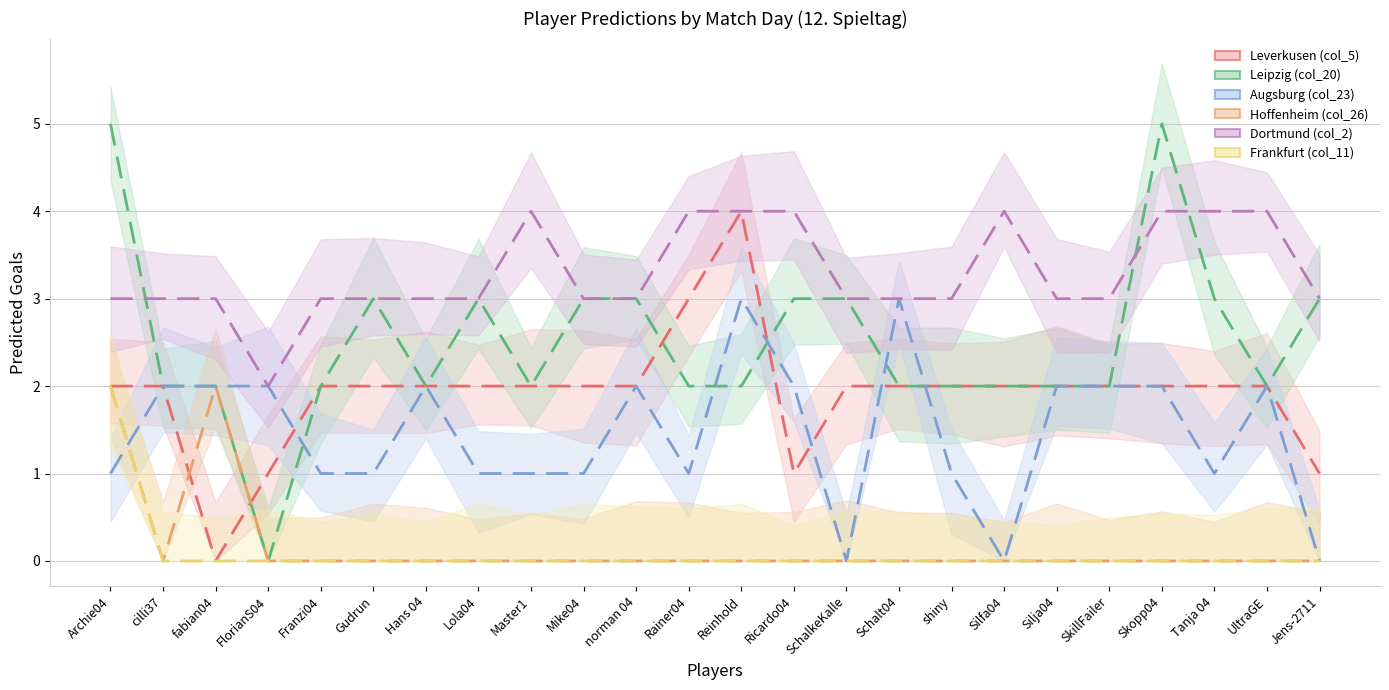

Reading right to left, transcribe all the data shown in this chart.

Leverkusen (col_5): 1	2	2	2	2	2	2	2	2	2	1	4	3	2	2	2	2	2	2	2	1	0	2	2
Leipzig (col_20): 3	2	3	5	2	2	2	2	2	3	3	2	2	3	3	2	3	2	3	2	0	2	2	5
Augsburg (col_23): 0	2	1	2	2	2	0	1	3	0	2	3	1	2	1	1	1	2	1	1	2	2	2	1
Hoffenheim (col_26): 0	0	0	0	0	0	0	0	0	0	0	0	0	0	0	0	0	0	0	0	0	2	0	2
Dortmund (col_2): 3	4	4	4	3	3	4	3	3	3	4	4	4	3	3	4	3	3	3	3	2	3	3	3
Frankfurt (col_11): 0	0	0	0	0	0	0	0	0	0	0	0	0	0	0	0	0	0	0	0	0	0	0	2